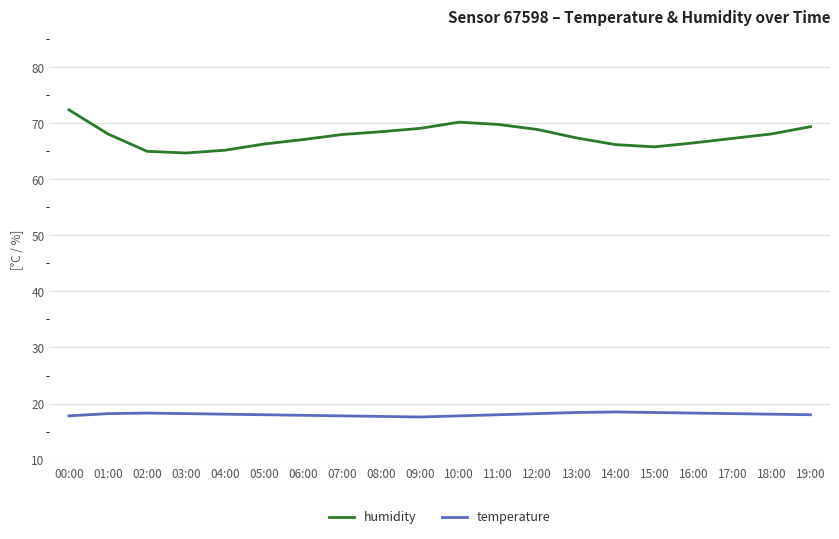

Rank the series at 13:00 from lowest to highest value.

temperature, humidity